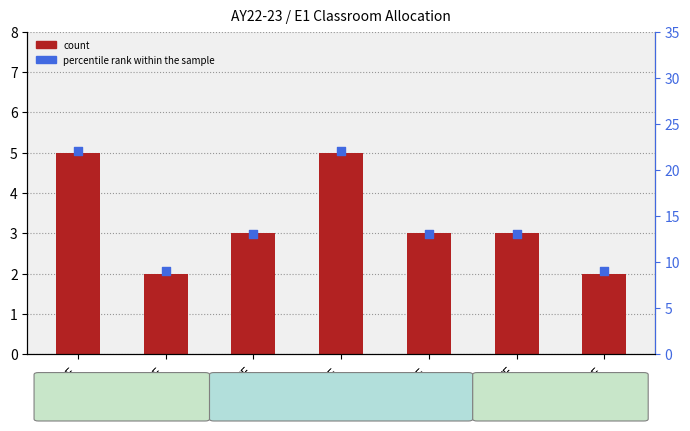

Is the value of percentile rank within the sample at CHE greater than the value of count at MME?

Yes